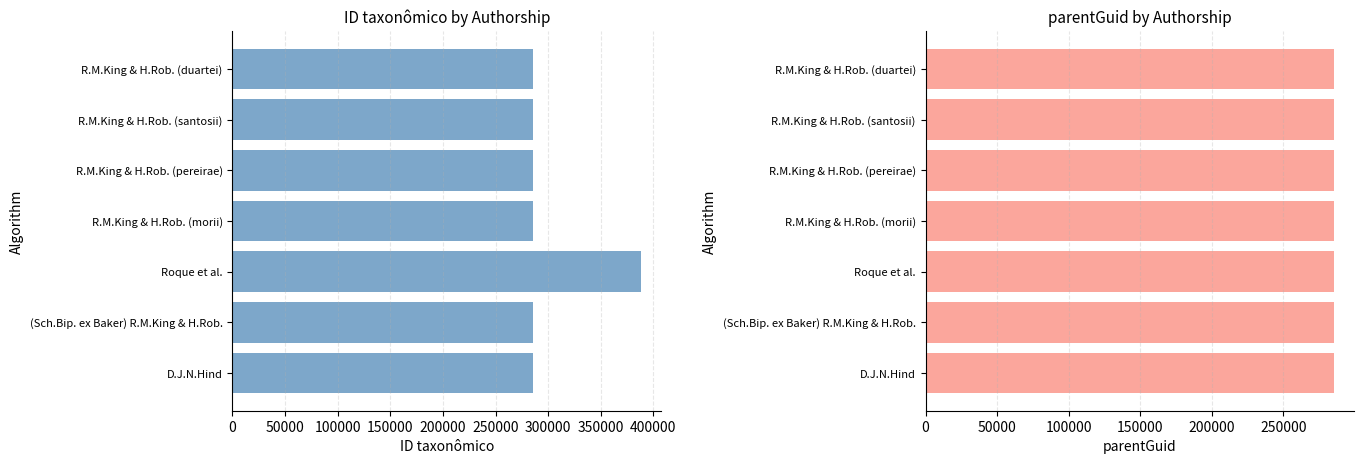

Which series changed the most between 0 and 200000?

ID taxonômico